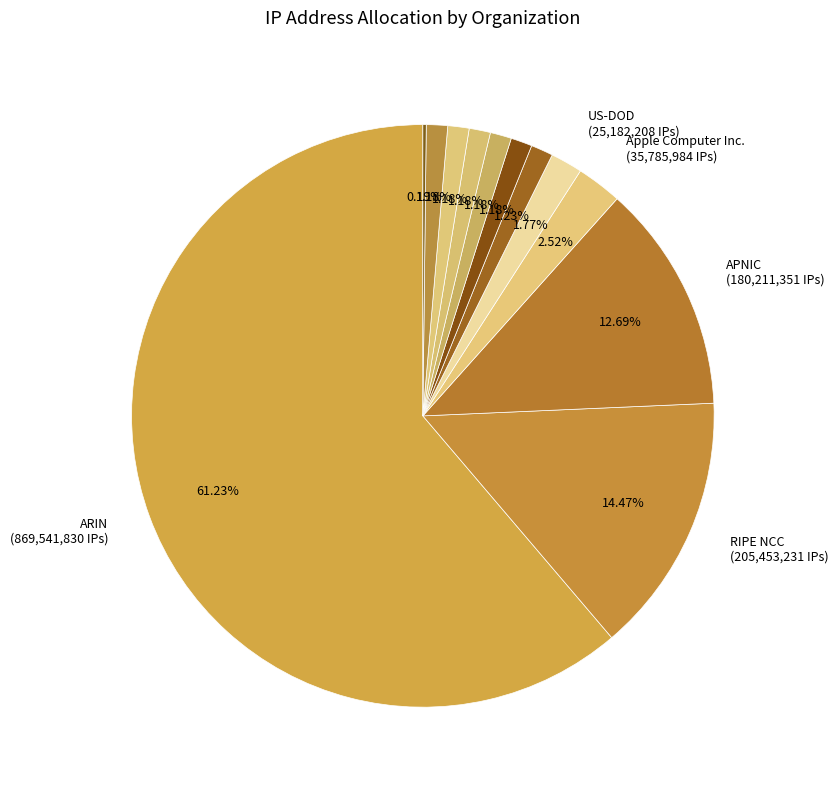

How many slices are in this pie chart?

12